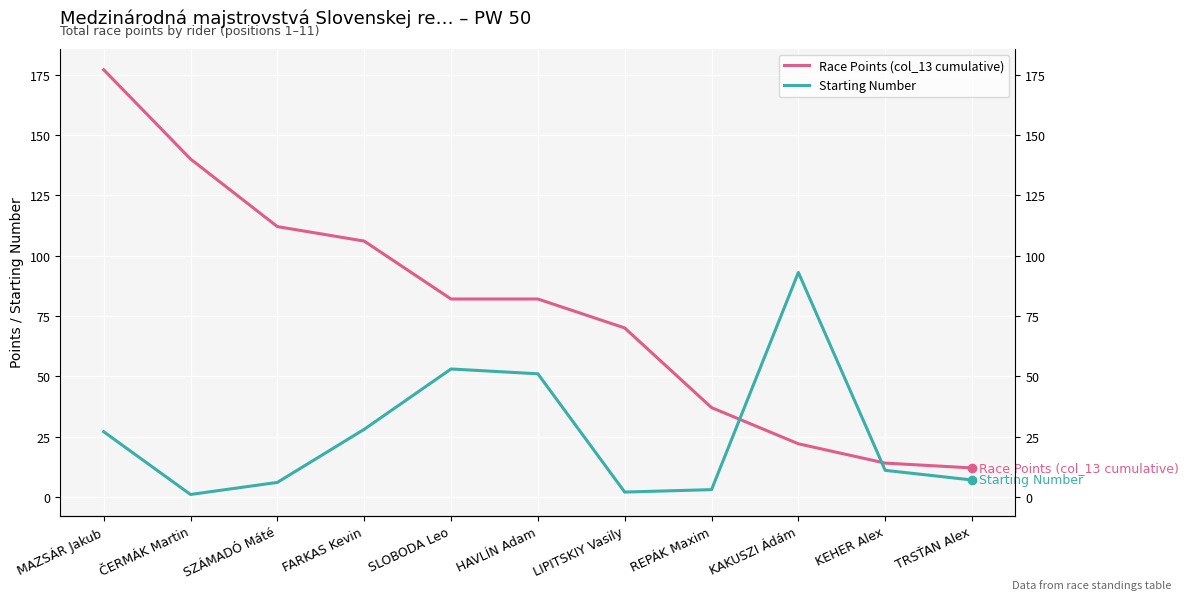

What is the value of the Starting Number point at the 2nd from the left?

1